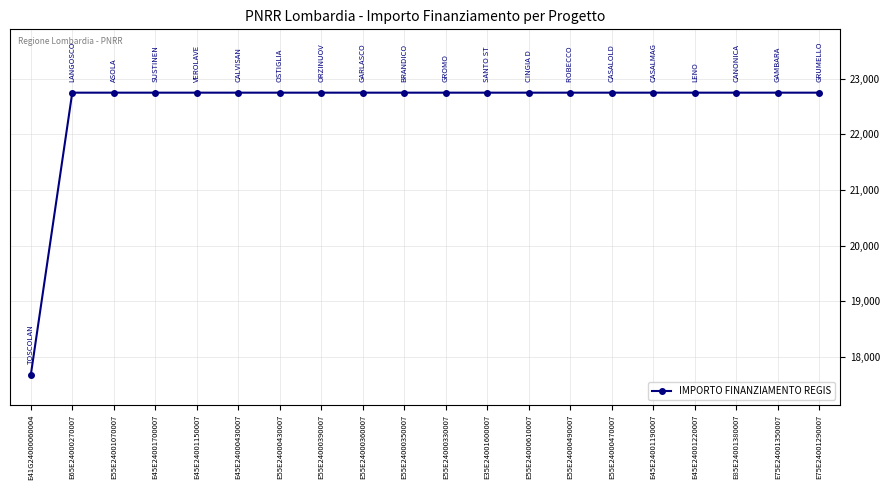

How many series are shown in this chart?

1